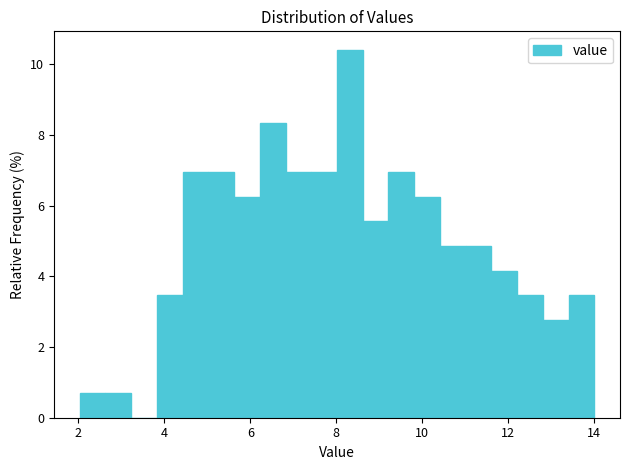

Read against the x-axis, roughly where is the centre of the tallest bar?

8.4